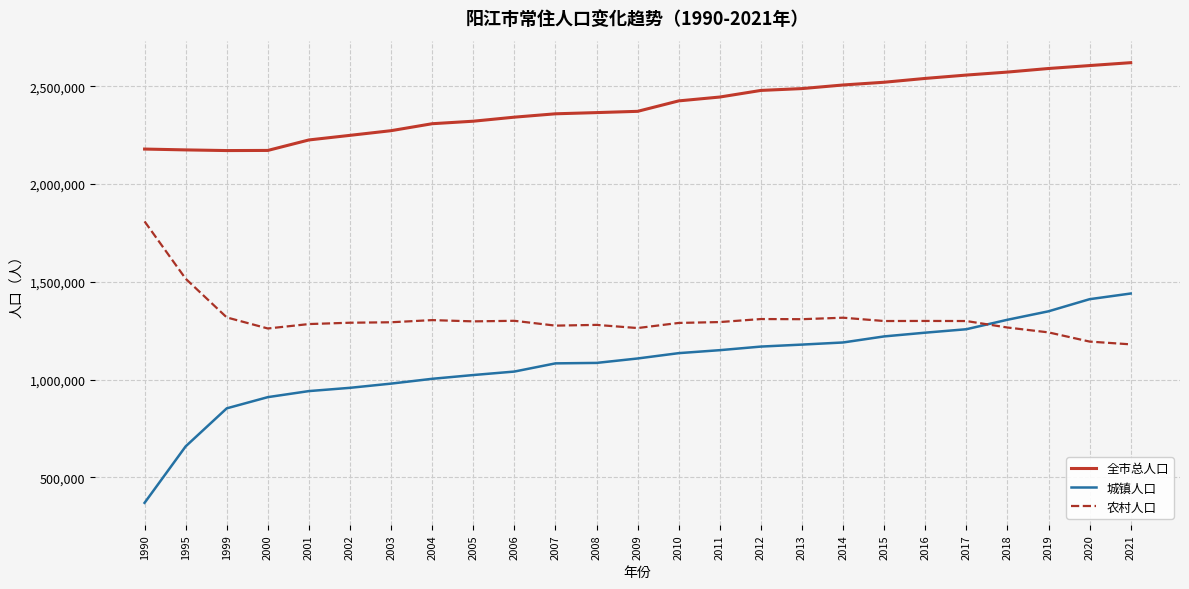

What is the spread (max minus min) of values at 2011?

1294394